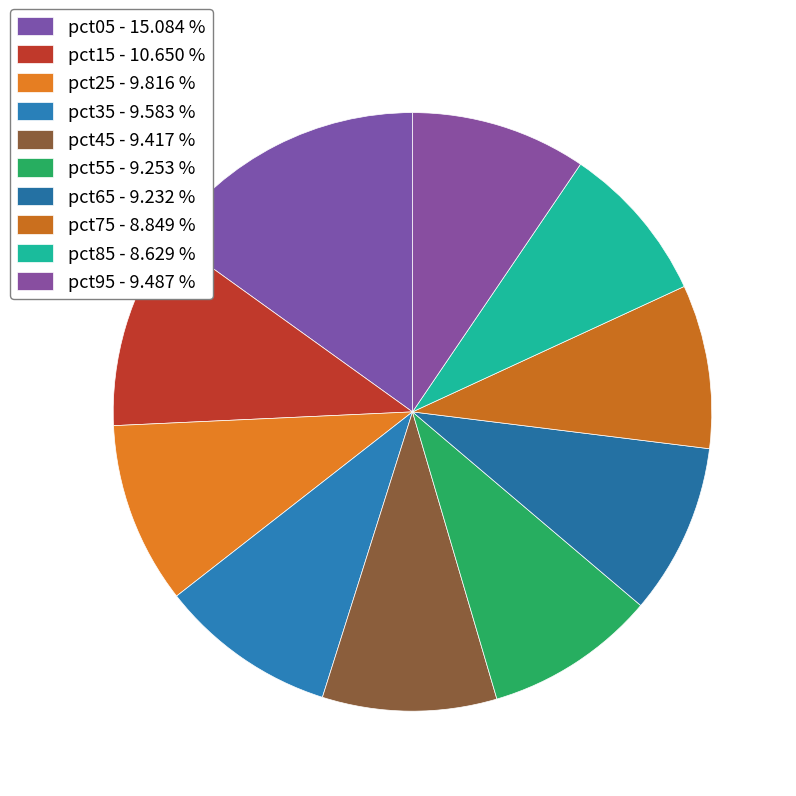

How many slices are in this pie chart?

10